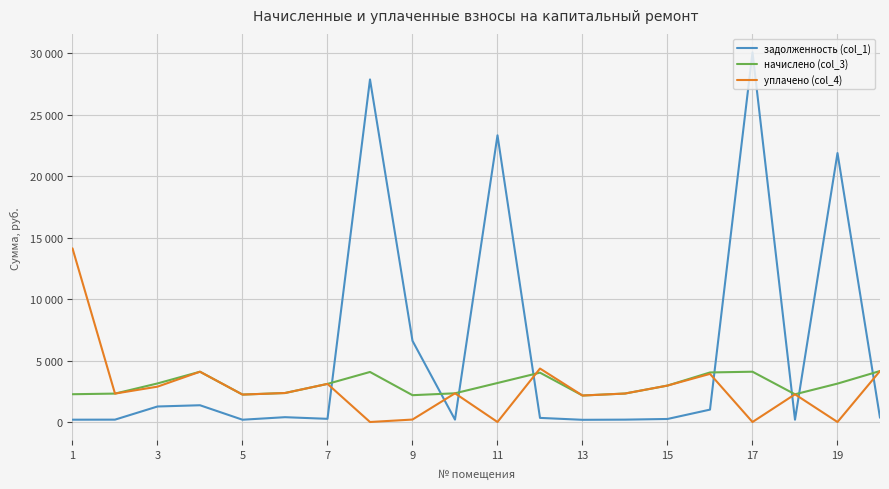

Is this an area chart (filled region under the line)?

No